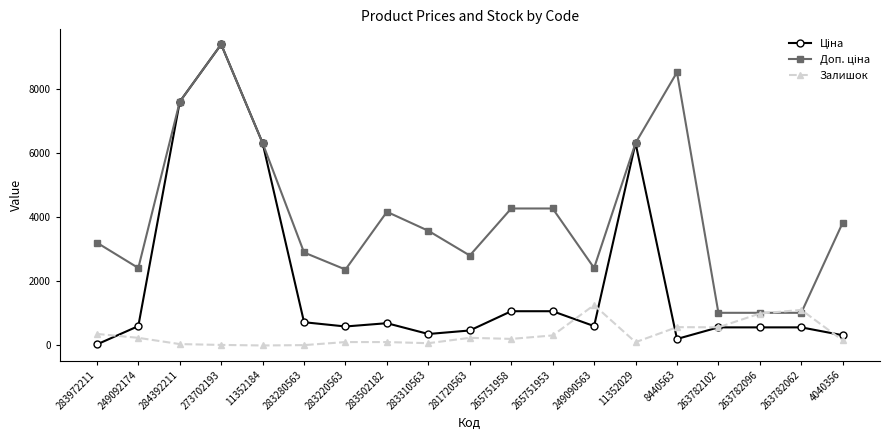

Is it true that Залишок equals 995.0 at 263782096?

True